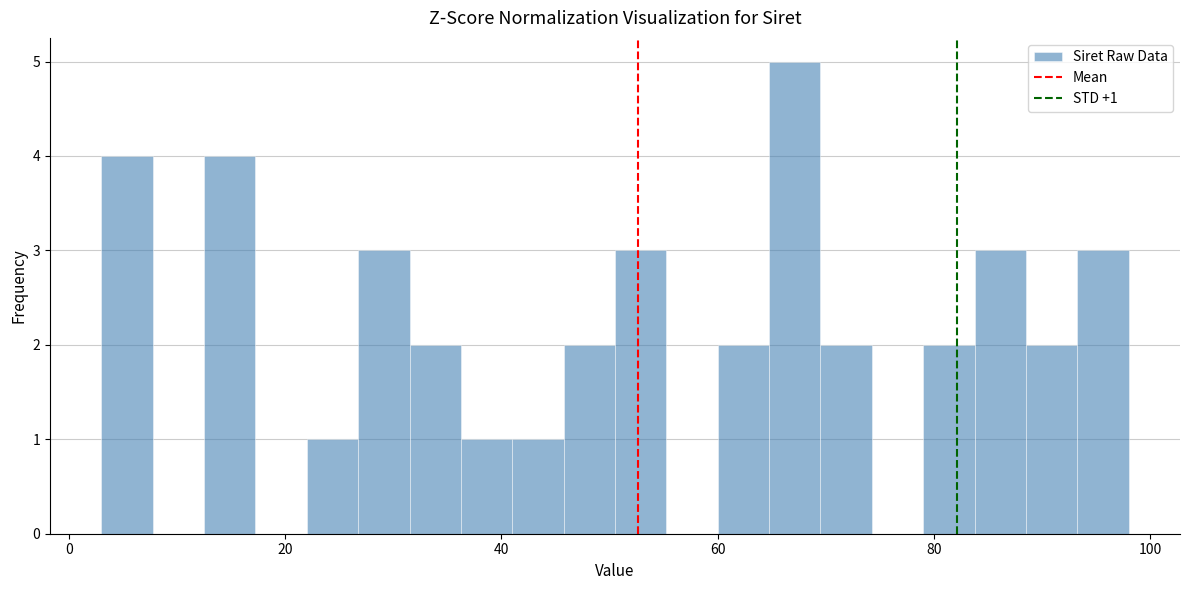

Around what value on the x-axis is the tallest bar? Give the approximate position of its centre, as read against the axis.

68